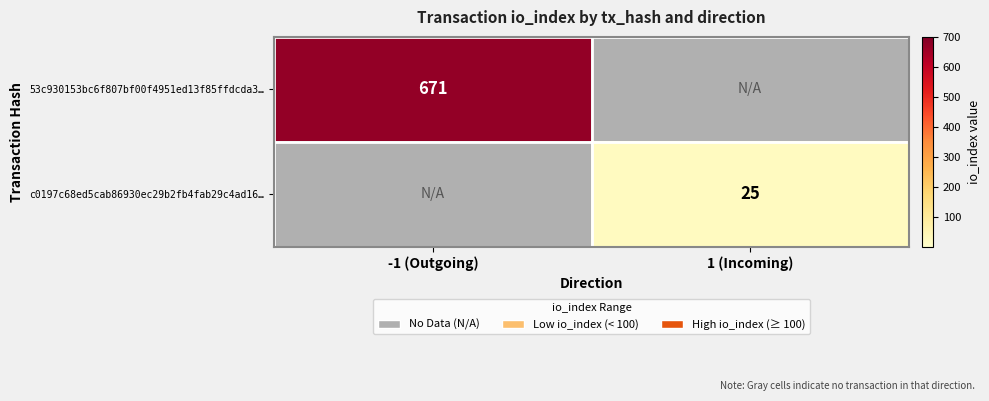

Between 1 (Incoming) and -1 (Outgoing), which is larger?

-1 (Outgoing)